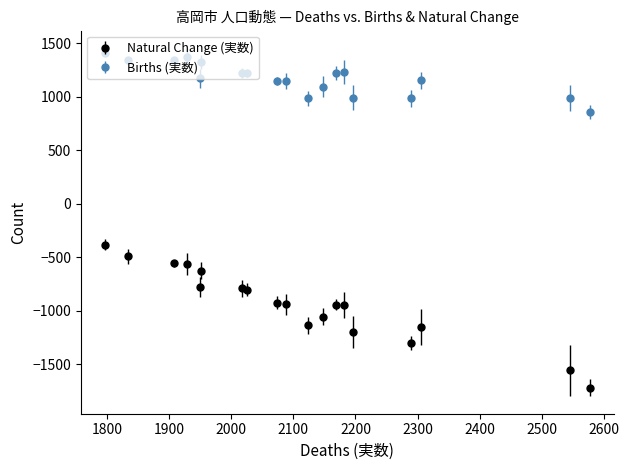

Which series has the largest total across all categories?

Births (実数)